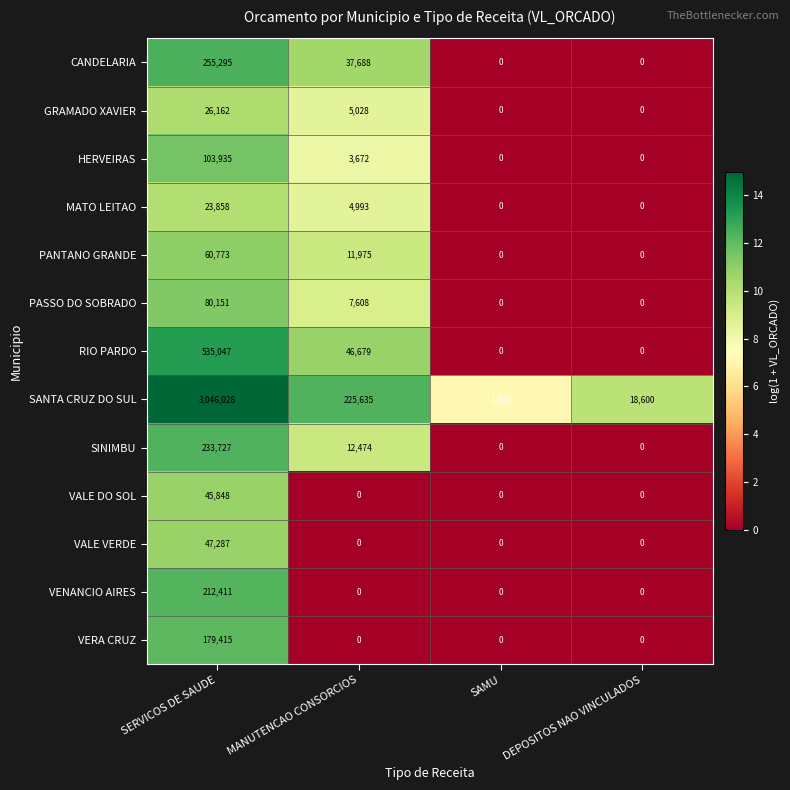

Is it true that VERA CRUZ equals -104819 at DEPOSITOS NAO VINCULADOS?

False